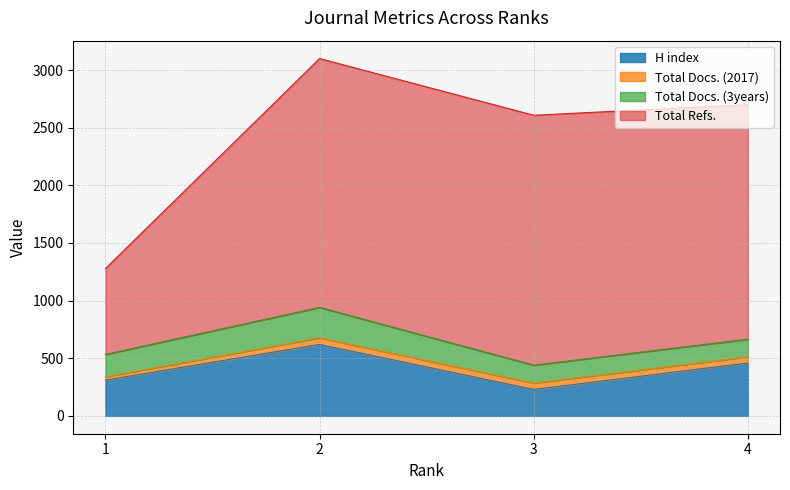

List the labels in order of H index value, largest first.

2, 4, 1, 3